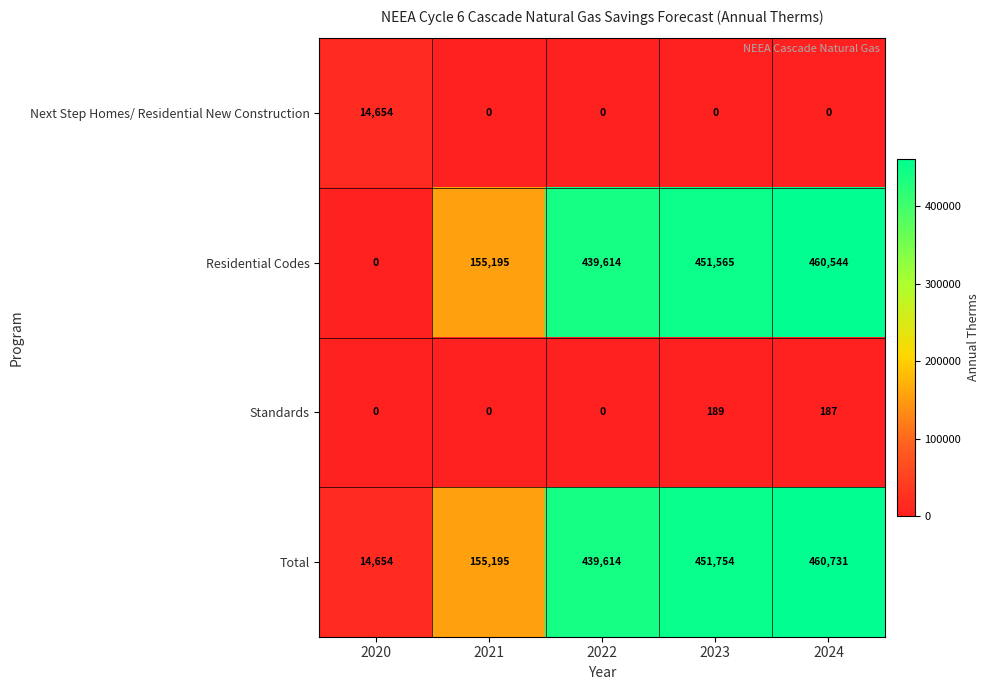

True or false: Total has a value of 676582 at 2023.

False